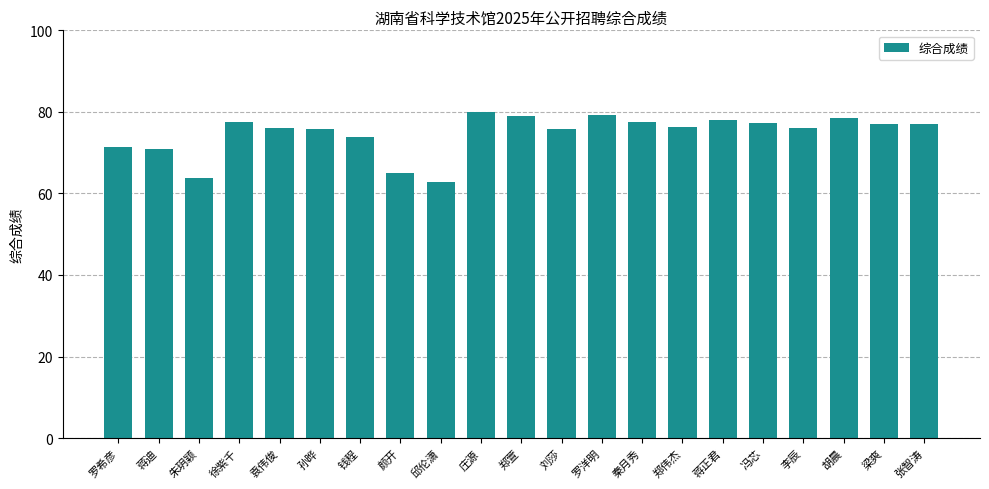

How many series are shown in this chart?

1